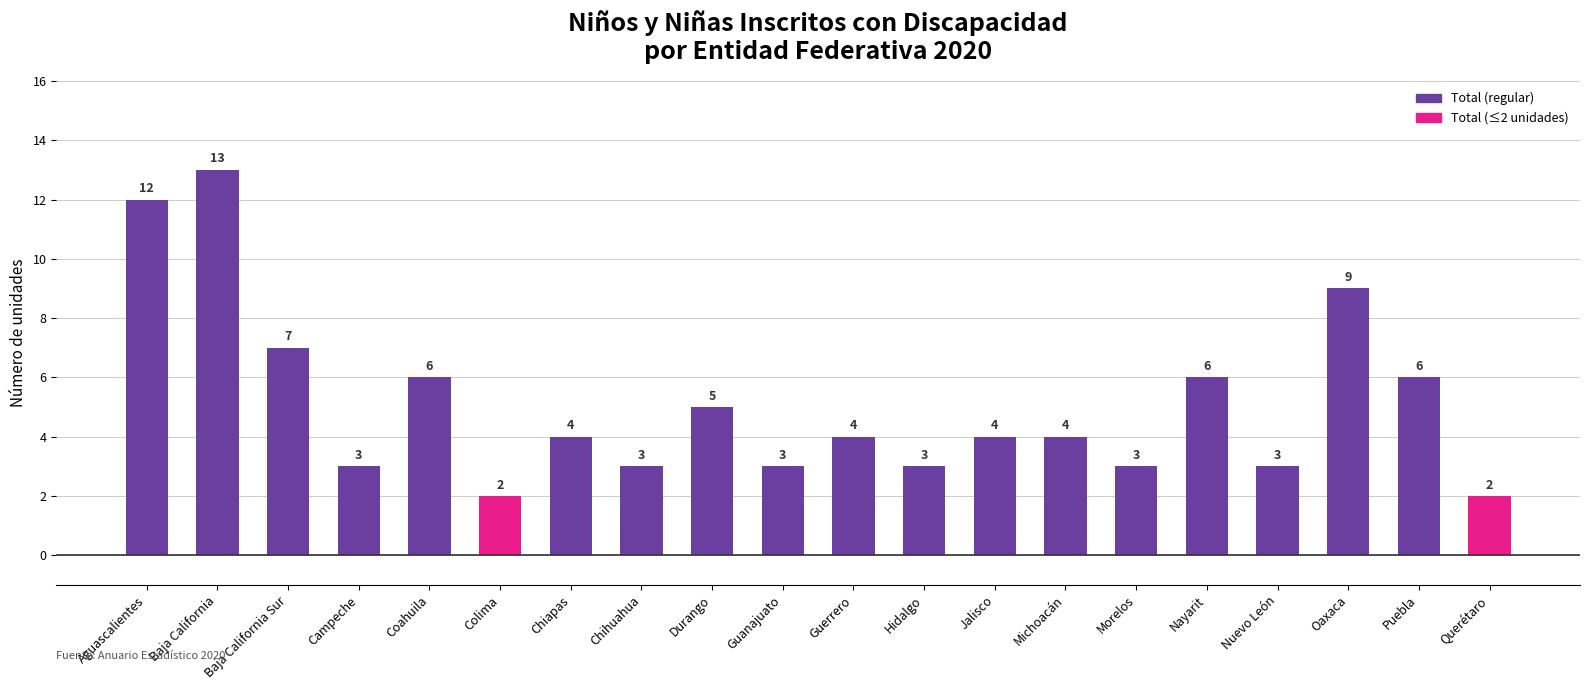

At which category does the chart reach its peak across all series?

Baja California